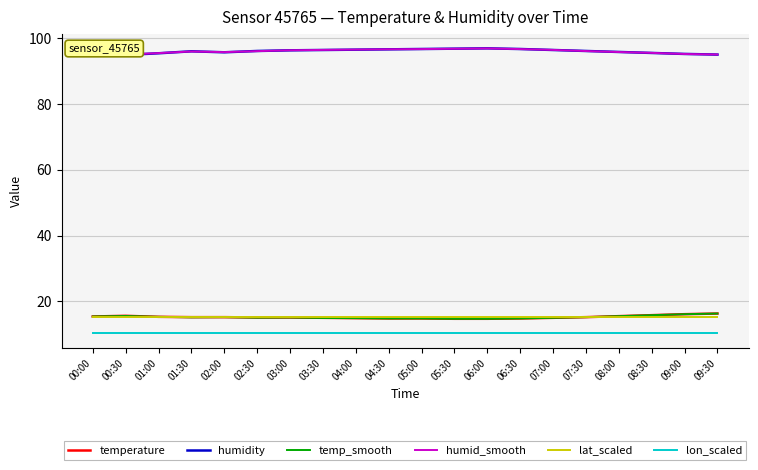

What is the lowest value of the temperature series?

14.7